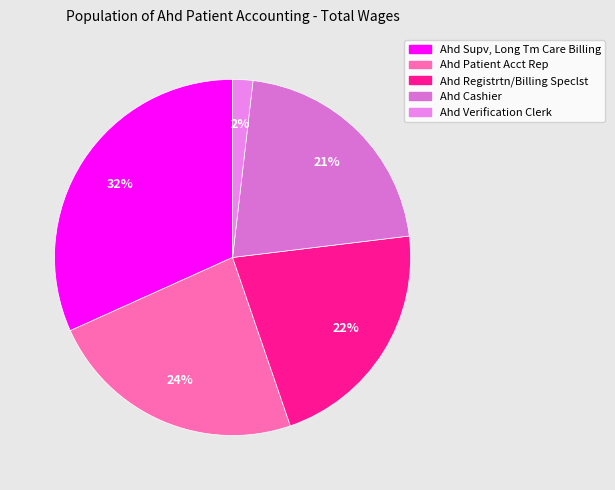

To the nearest percent, what is the average slice percentage?

20%